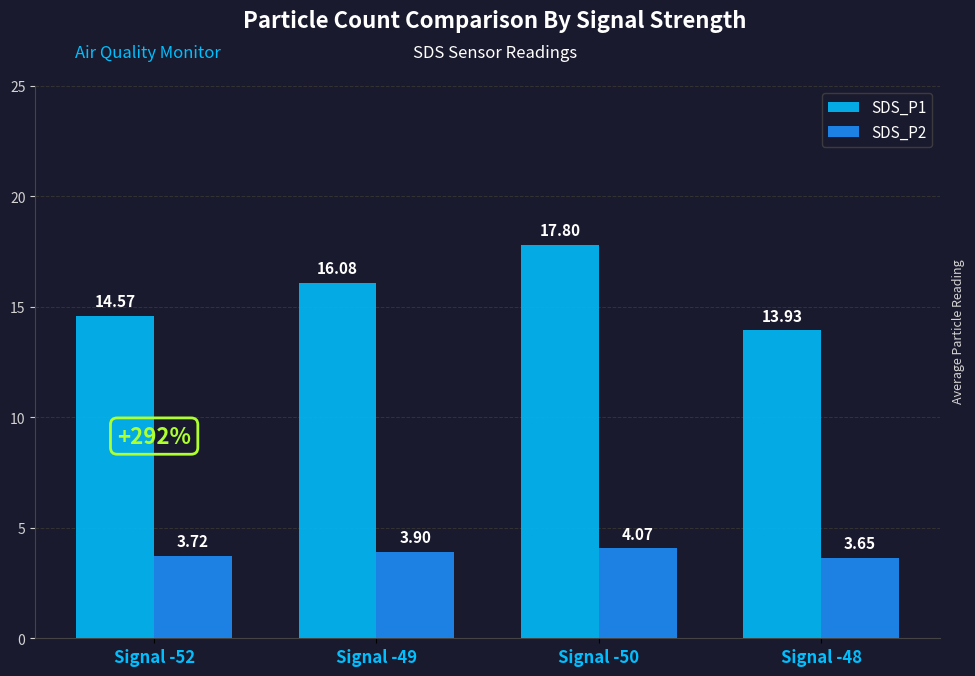

Which series has the largest total across all categories?

SDS_P1